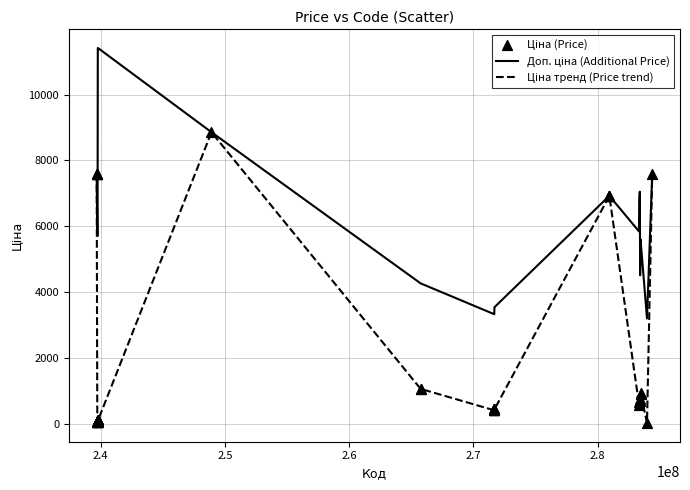

What is the greatest value displayed?

11410.0